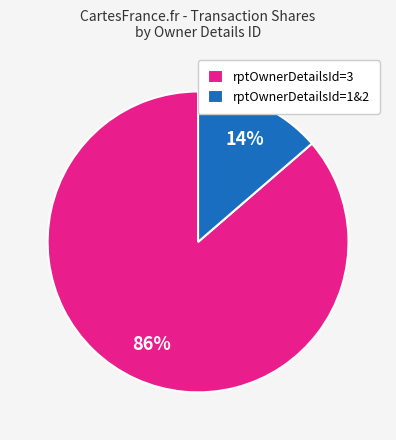

To the nearest percent, what is the average slice percentage?

50%